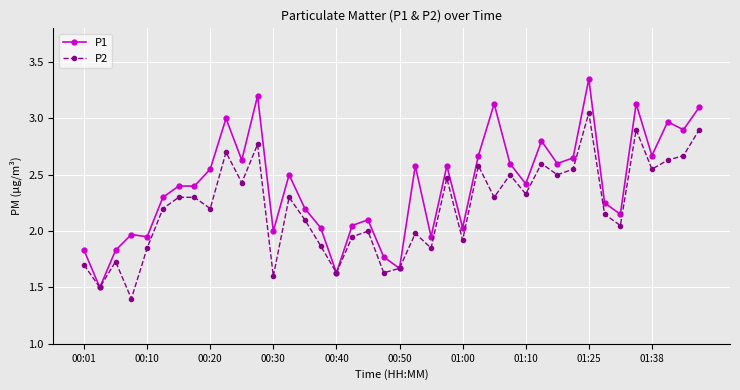

Which series has the largest total across all categories?

P1